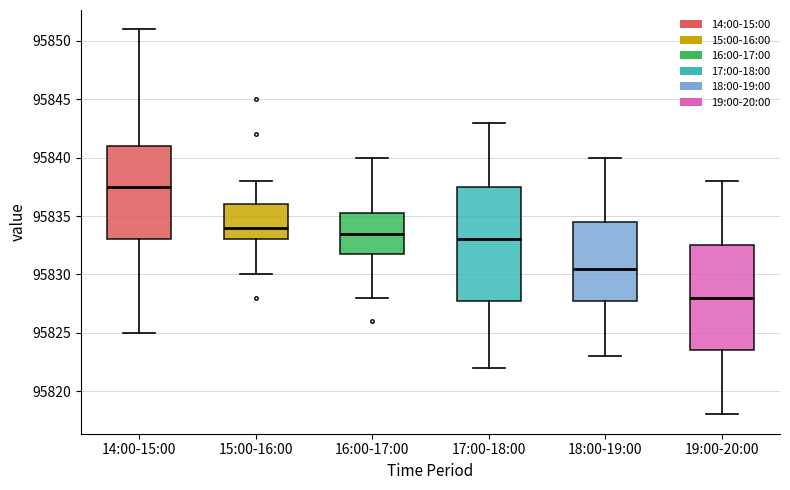

Which box's median line is the lowest?

19:00-20:00